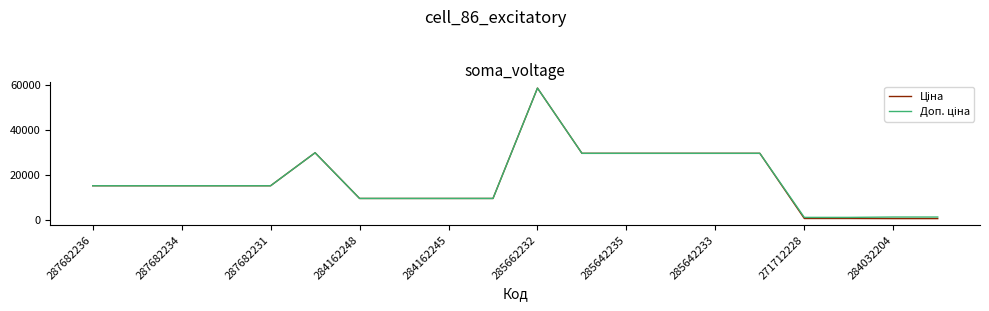

Reading left to right, transcribe all the data shown in this chart.

Ціна: 15120.0	15120.0	15120.0	15120.0	15120.0	29747.2	9480.1	9480.1	9480.1	9480.1	58426.5	29491.5	29491.5	29491.5	29491.5	29491.5	589.9	589.9	539.0	539.0
Доп. ціна: 15120.0	15120.0	15120.0	15120.0	15120.0	29747.2	9480.1	9480.1	9480.1	9480.1	58426.5	29491.5	29491.5	29491.5	29491.5	29491.5	1081.7	1081.7	1235.4	1235.4